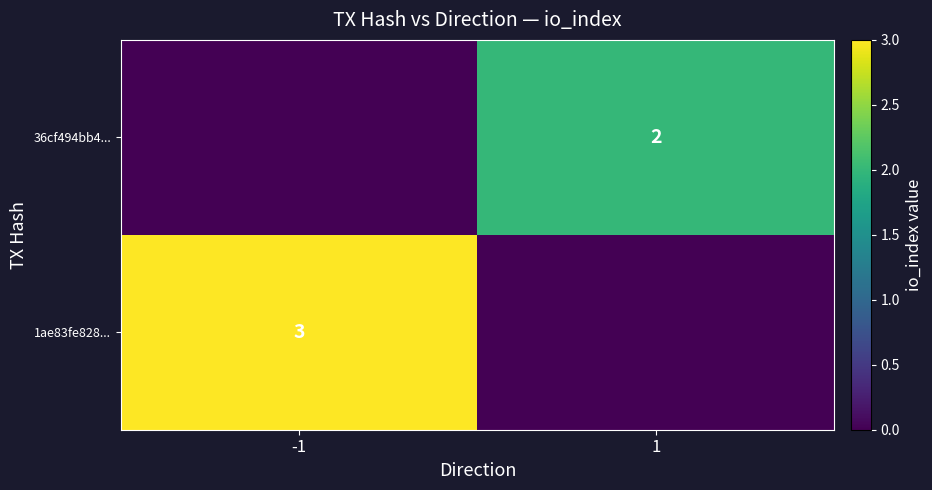

The 36cf494bb4... series shows 3 at 1. True or false?

False